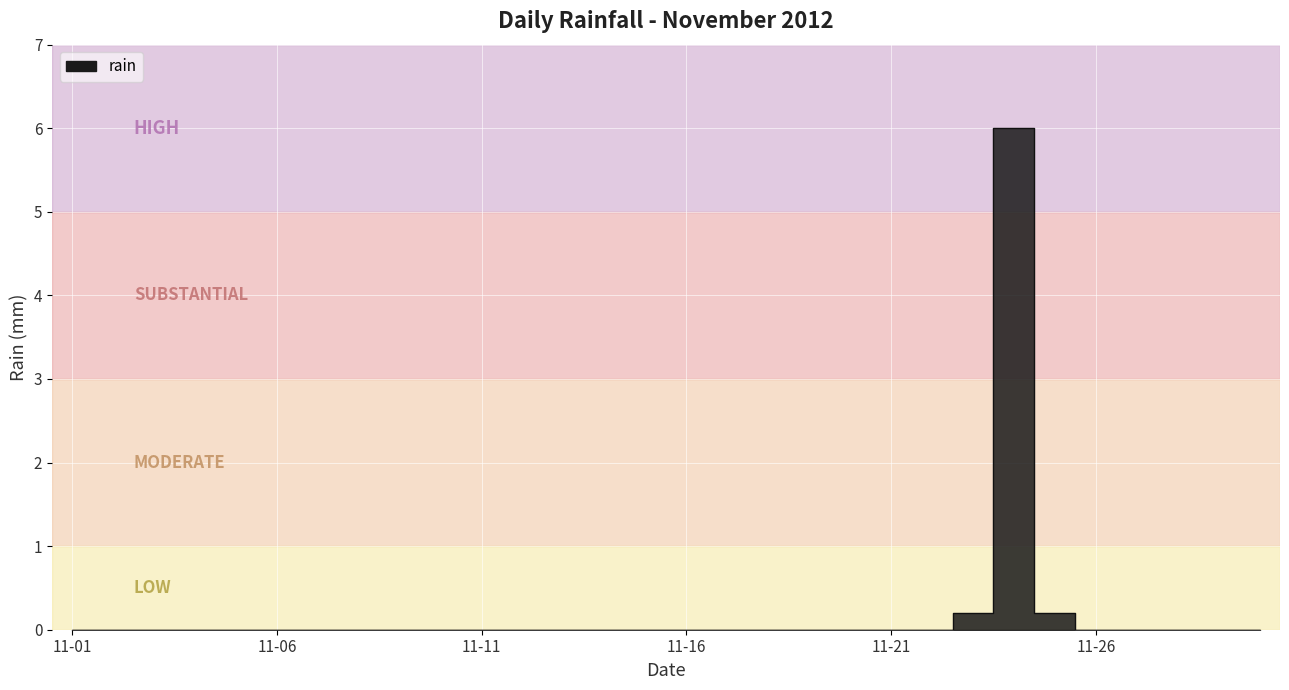

Which category has the highest value across all series?

2012-11-24